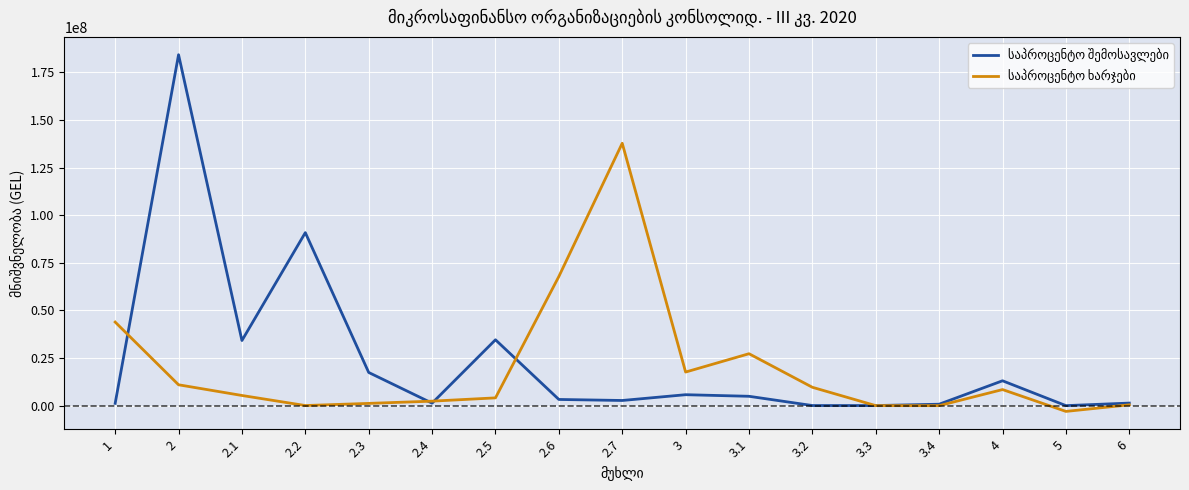

What is the spread (max minus min) of values at 3?

11888789.4